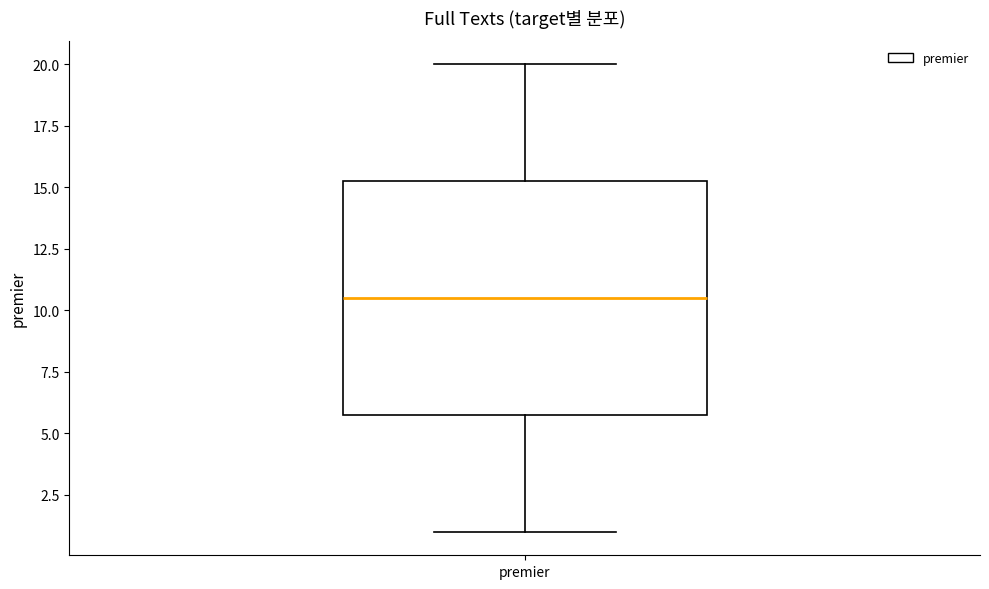

Transcribe this box plot: give where the median line is, the range the box spans, and where the two whiskers end, as read against the y-axis. The values are not printed on the chart, so give them approximately, as read against the axis.

median 10.5, box 6.0 to 15.5, whiskers 1.0 to 20.0